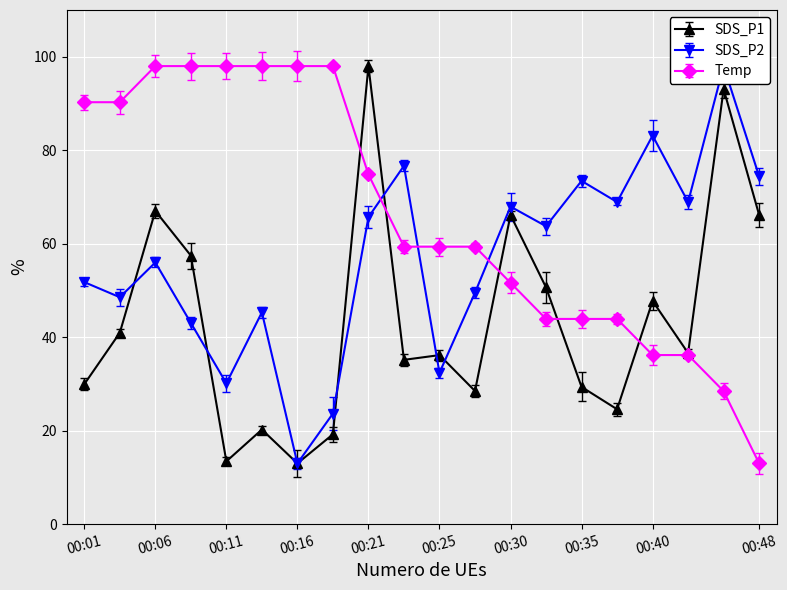

Does the chart display data point markers on the line(s)?

Yes